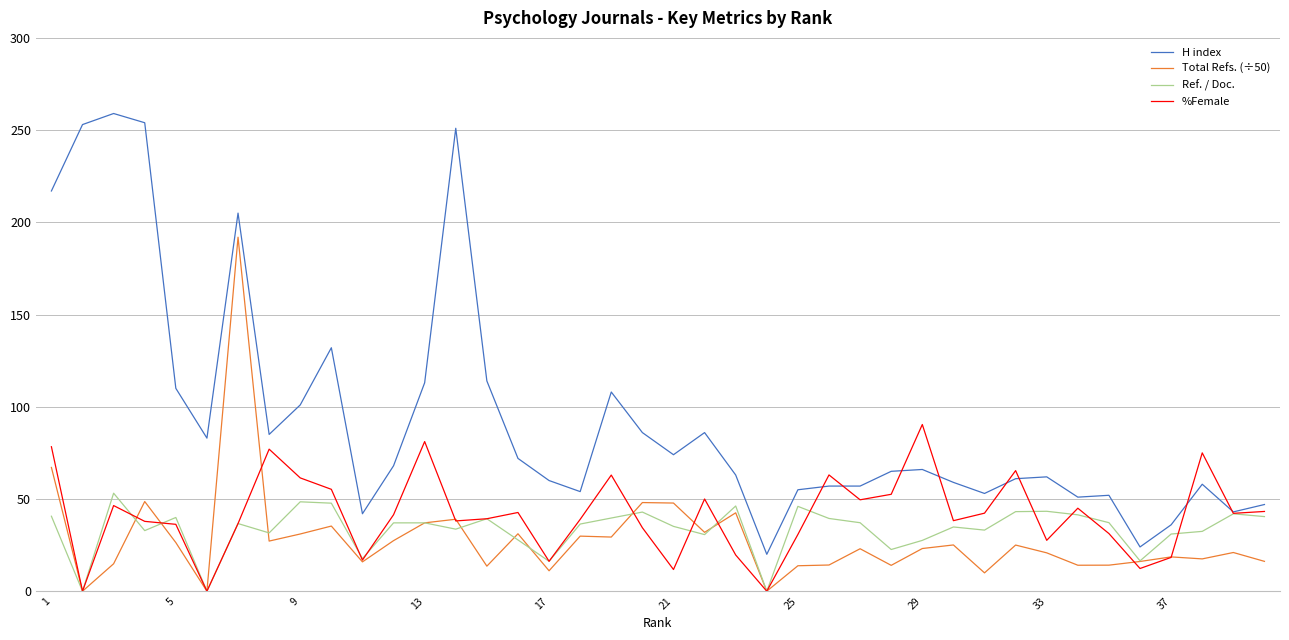

Rank the series by their maximum value, from lowest to highest.

Ref. / Doc., %Female, Total Refs. (÷50), H index